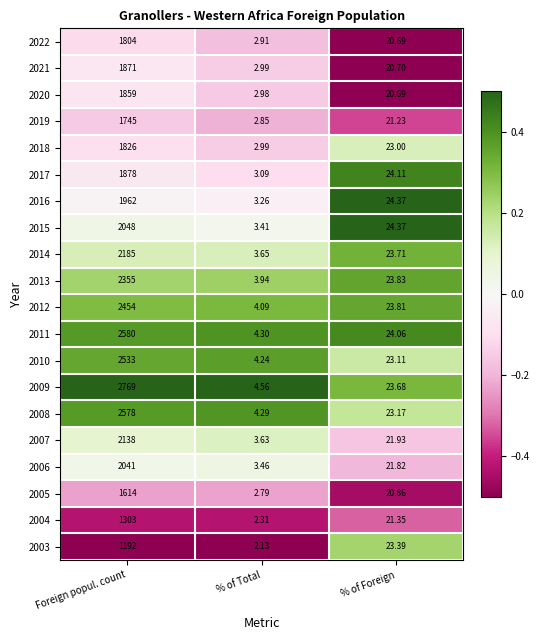

At which category does the chart reach its peak across all series?

Foreign popul. count